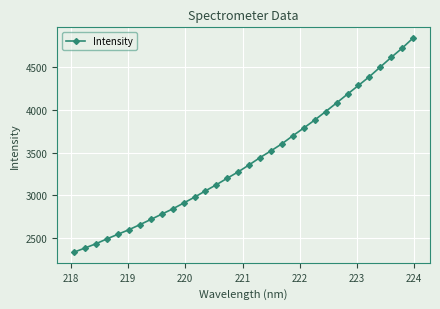

Count the number of categories in the chart.

32